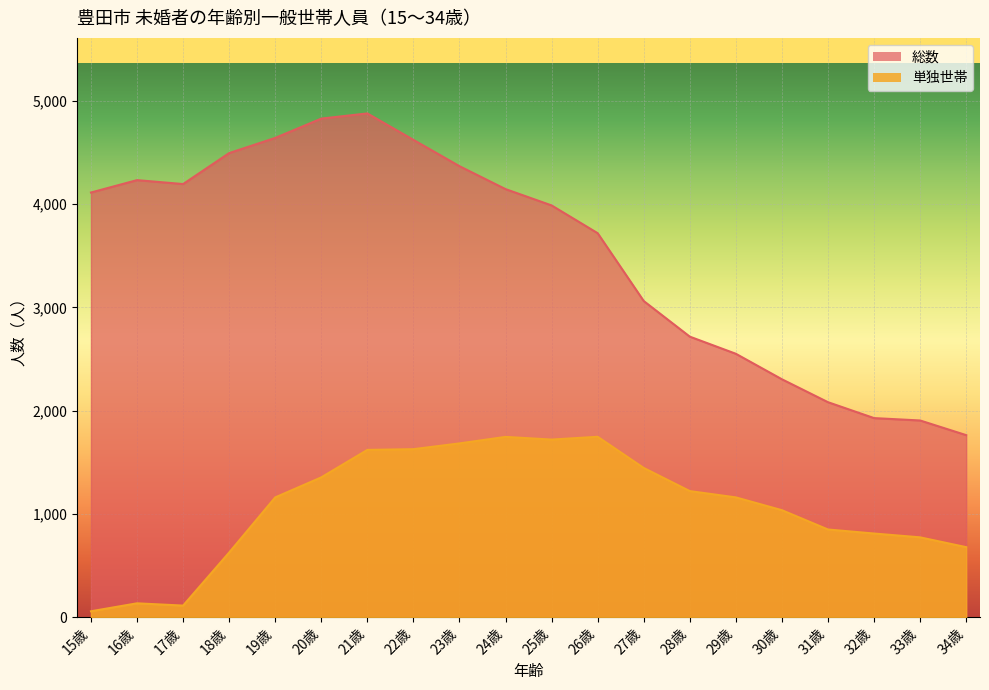

How many lines are shown in the chart?

2